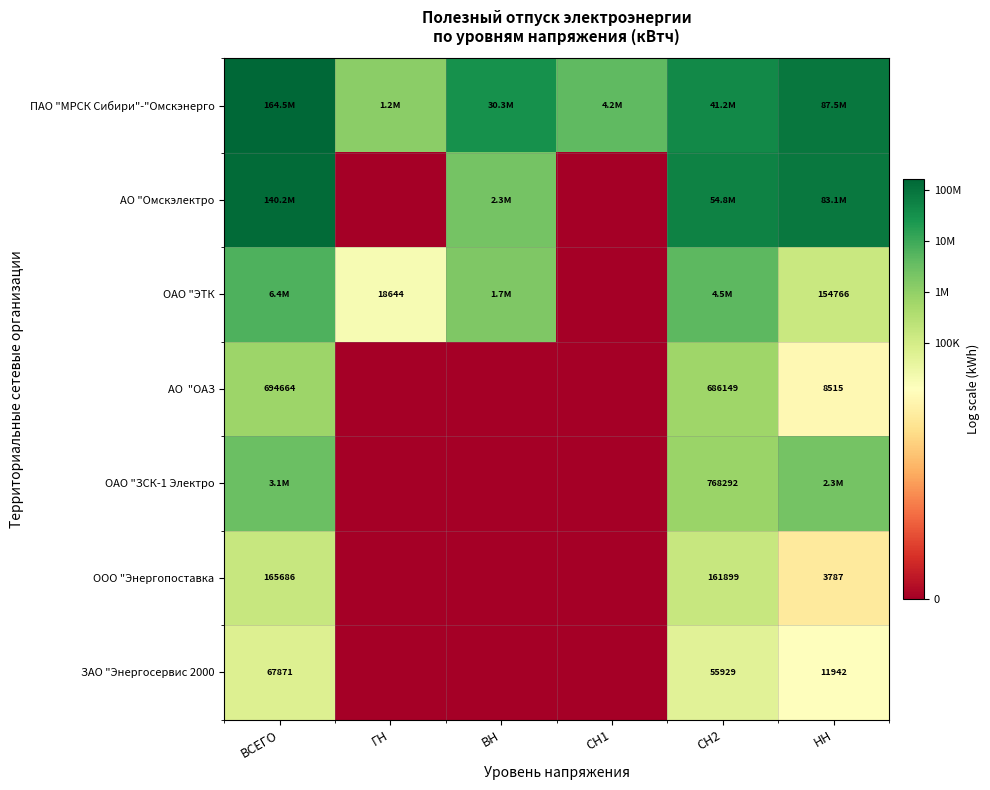

At НН, list the series in order from largest to smallest.

ПАО "МРСК Сибири"-"Омскэнерго, АО "Омскэлектро, ОАО "ЗСК-1 Электро, ОАО "ЭТК, ЗАО "Энергосервис 2000, АО "ОАЗ, ООО "Энергопоставка